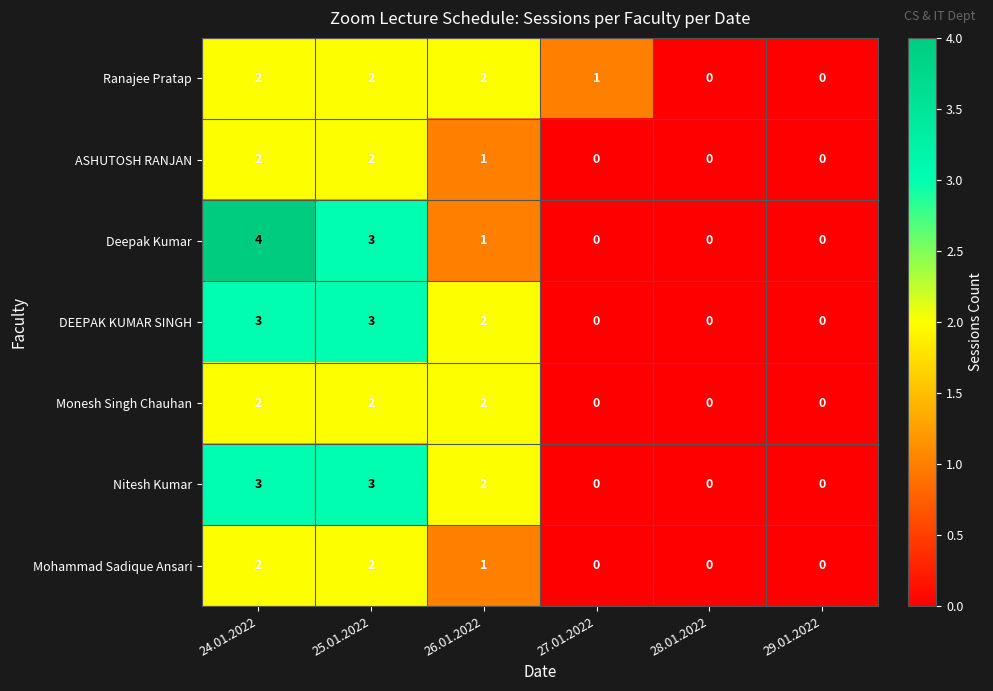

What is the total value across all series at 26.01.2022?

11